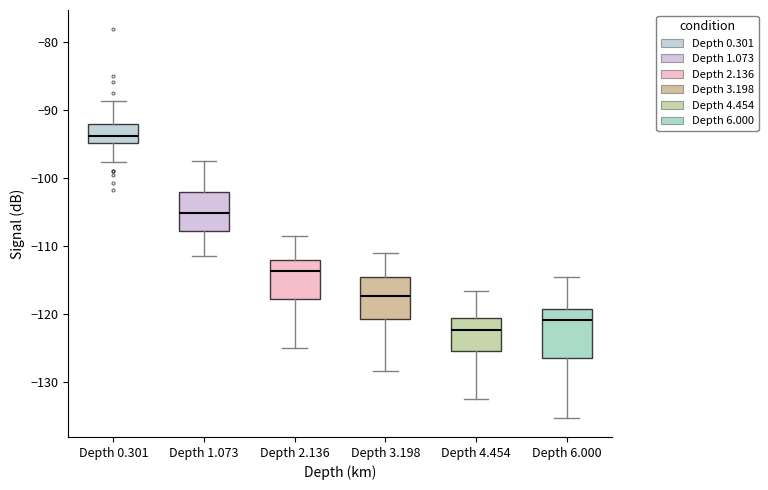

Where is the upper edge of the box for Depth 1.073 on the y-axis? The values are not printed on the chart, so give them approximately, as read against the axis.

-102